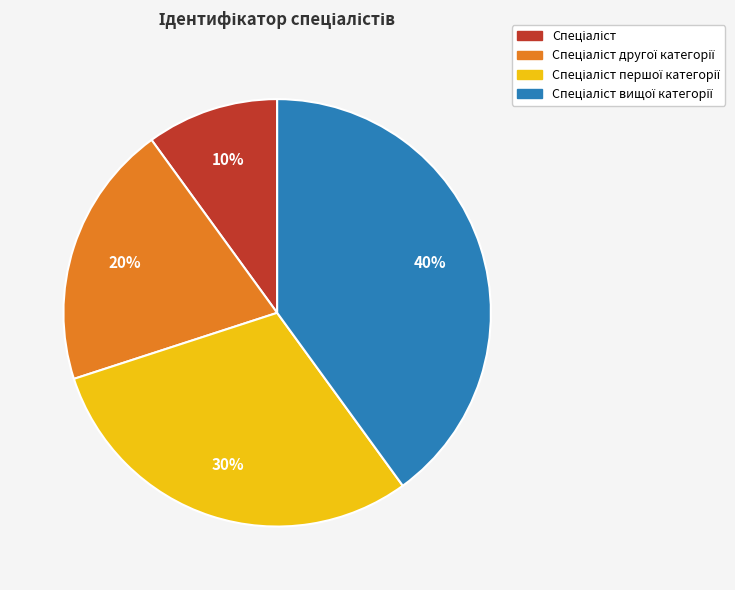

Is there any slice that represents more than half of the pie?

No